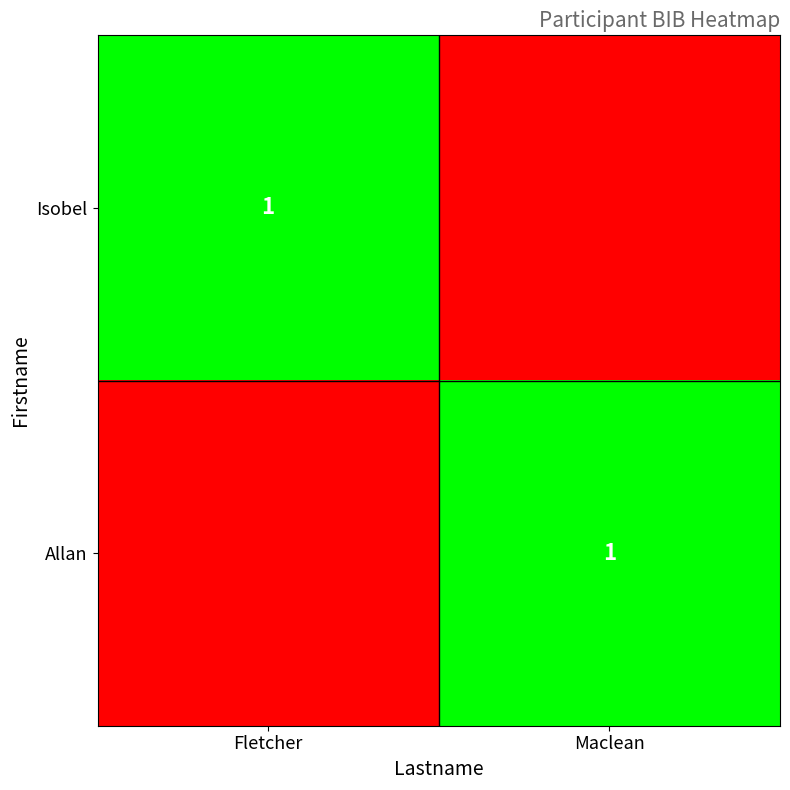

The value of Isobel at Fletcher is 1. True or false?

True